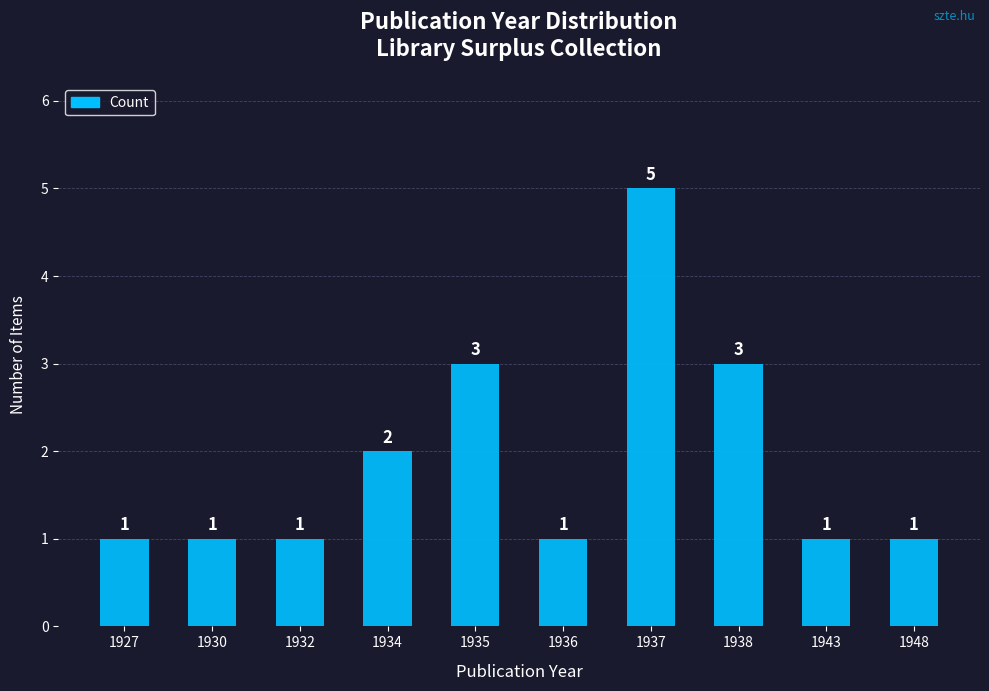

Which has a higher value, 1935 or 1927?

1935